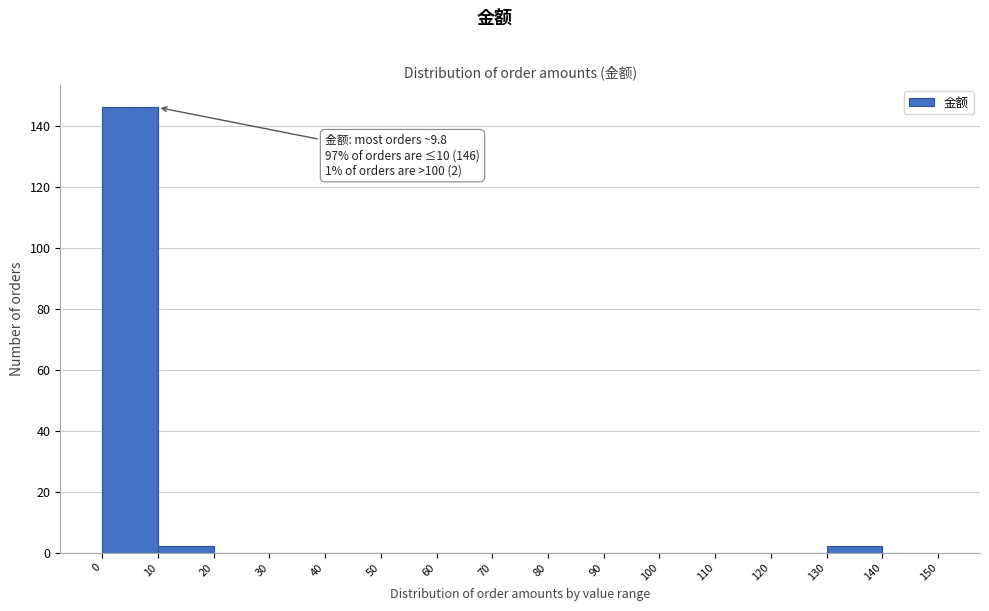

Which range on the x-axis has the tallest bar?

0 to 10